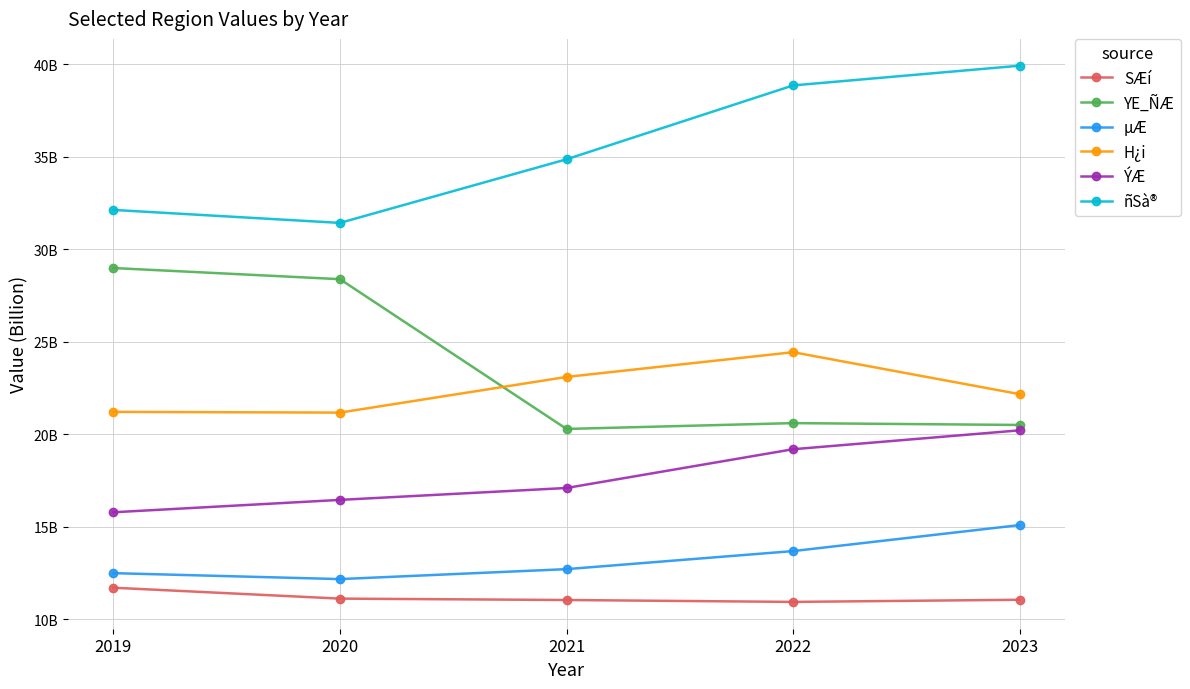

How many interior local peaks does the YE_ÑÆ series have?

1